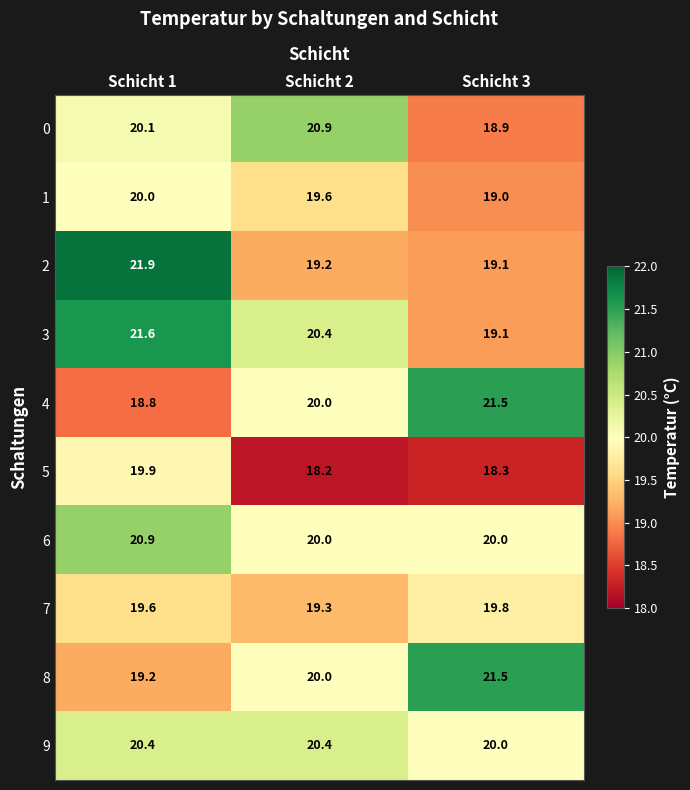

Which series has the largest total across all categories?

3